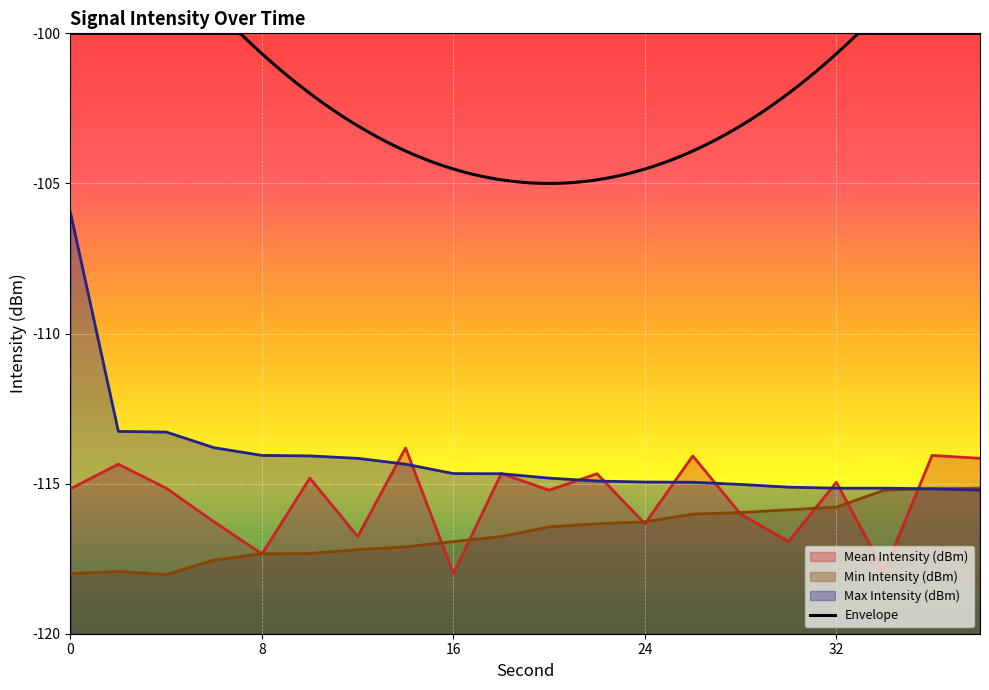

How many interior local valleys does the Min Intensity (dBm) series have?

1